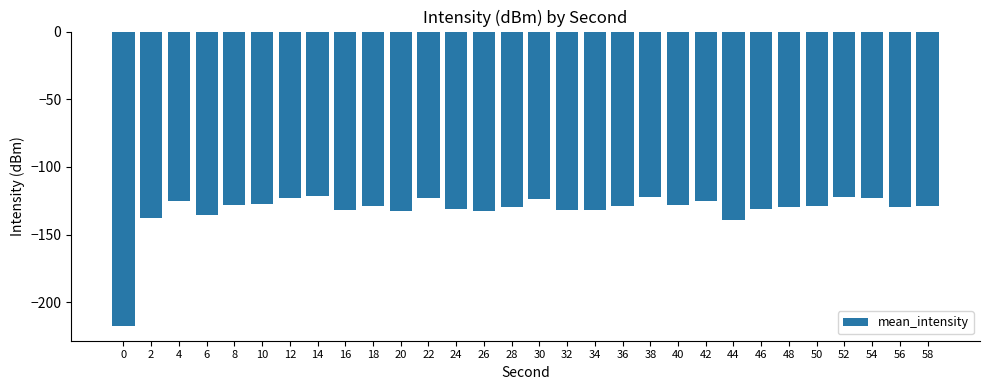

What is the change in value from 40 to 48?

-1.9